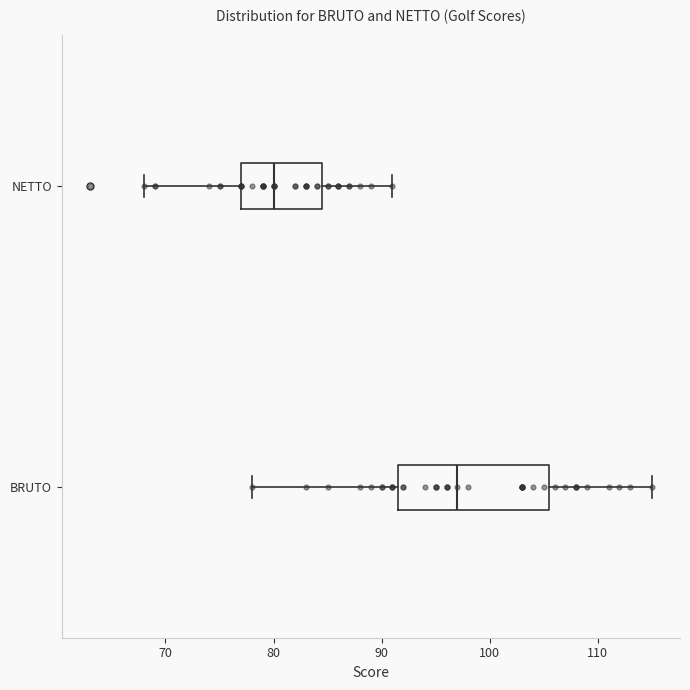

Reading bottom to top, read every box against the x-axis: the position of its median line, the range the box covers, and the ends of its whiskers. The values are not printed on the chart, so give them approximately, as read against the axis.

BRUTO: median 97, box 92 to 106, whiskers 78 to 115
NETTO: median 80, box 77 to 85, whiskers 68 to 91